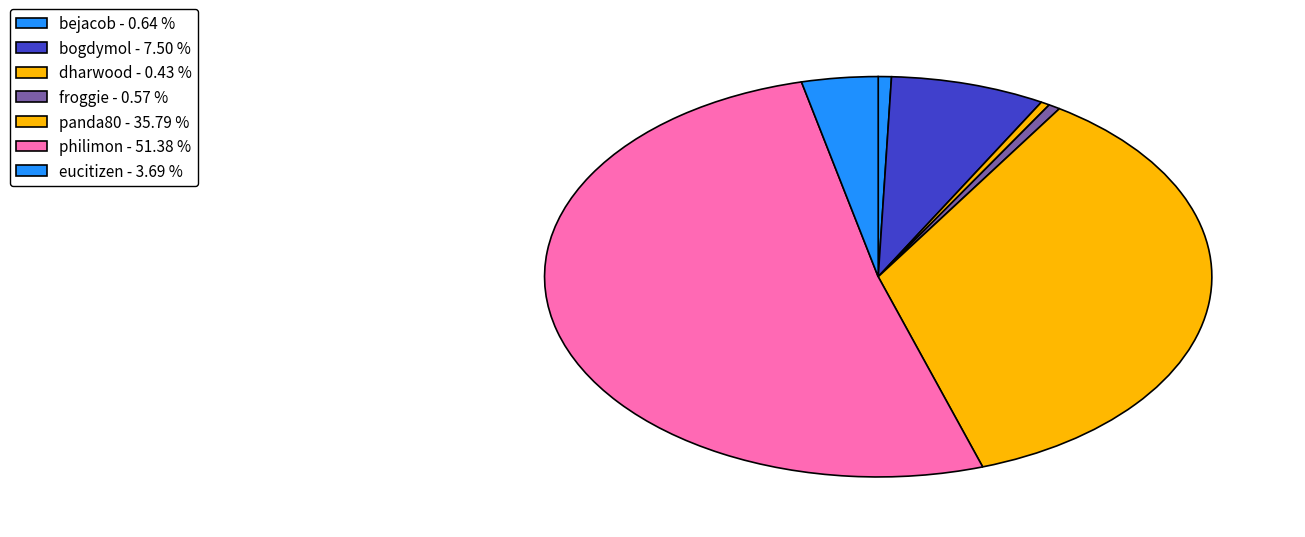

Count the number of slices in the pie.

7